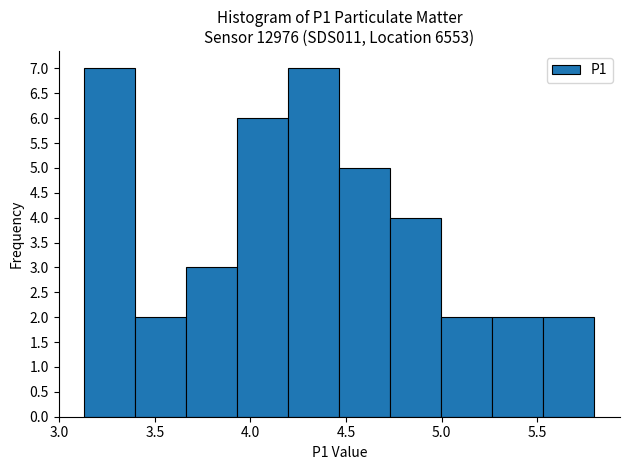

What is the height of the bar covering 5.00 to 5.25 on the x-axis? Neither the bar edges nor the heights are printed on the chart, so give them approximately, as read against the axes.

2